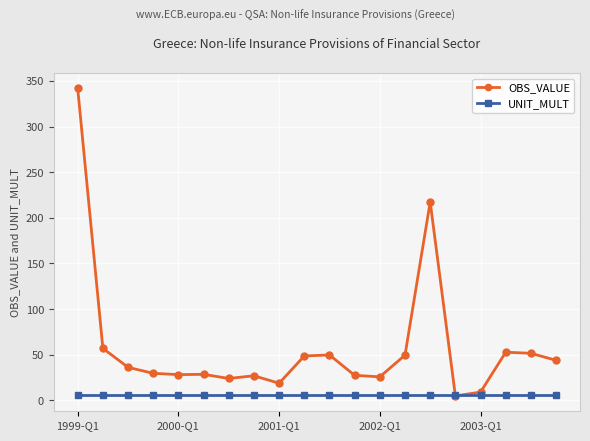

Which series has the largest total across all categories?

OBS_VALUE